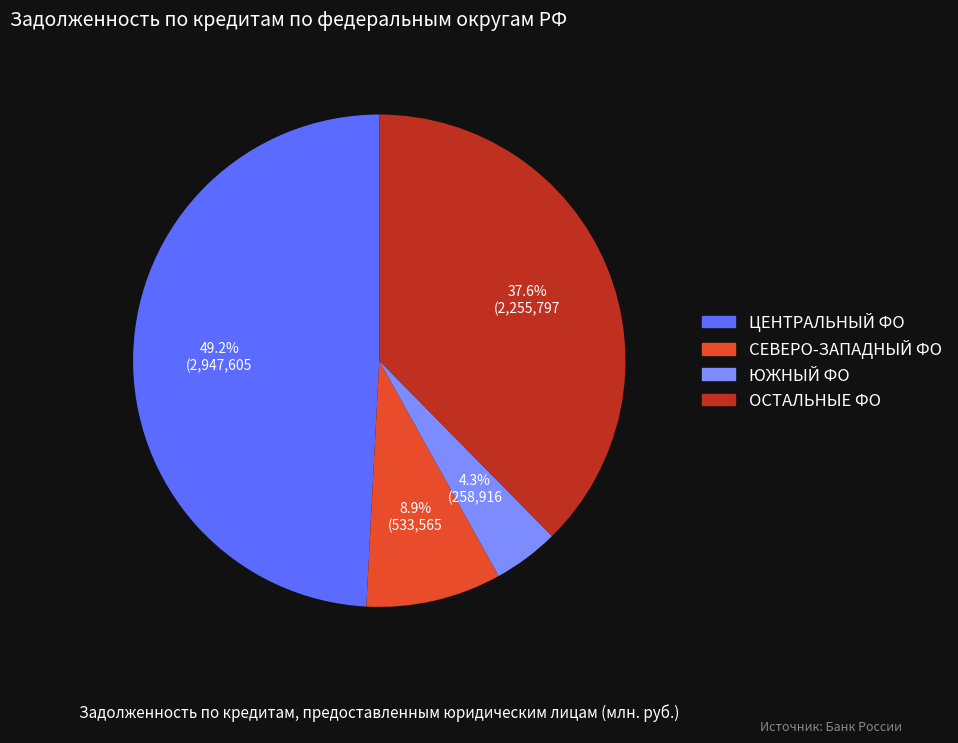

Is there a majority slice in this chart?

No